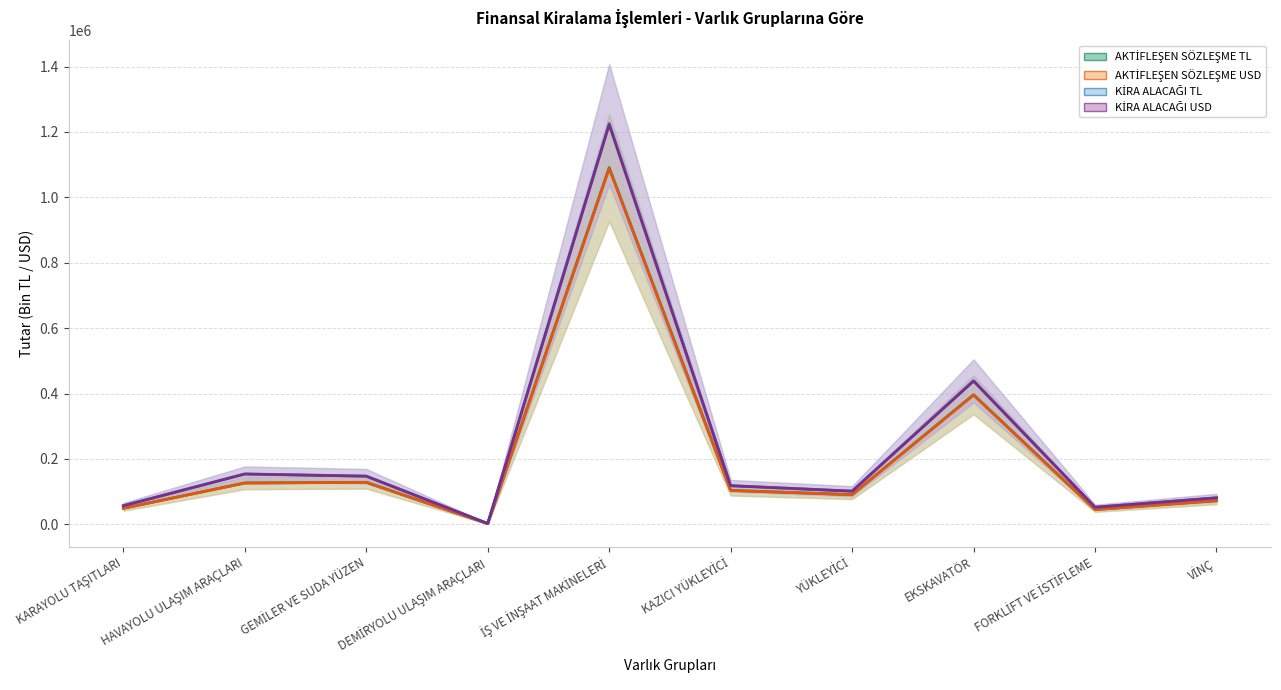

How many values in the AKTİFLEŞEN SÖZLEŞME TL (central) series exceed 103753?

4